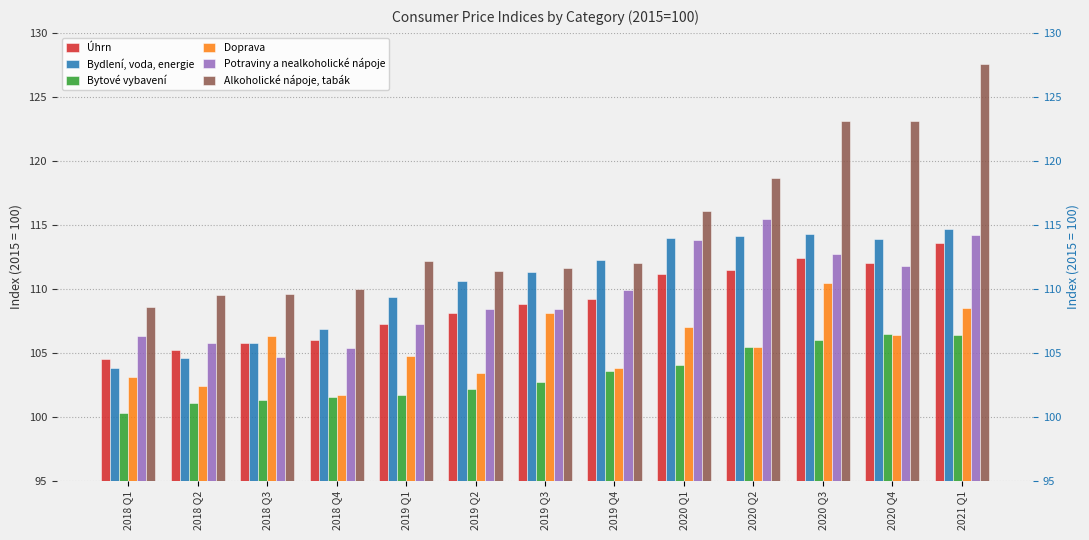

Reading right to left, transcribe all the data shown in this chart.

Úhrn: 113.6	112.0	112.4	111.5	111.2	109.2	108.8	108.1	107.3	106.0	105.8	105.2	104.5
Bydlení, voda, energie: 114.7	113.9	114.3	114.1	114.0	112.3	111.3	110.6	109.4	106.9	105.8	104.6	103.8
Bytové vybavení: 106.4	106.5	106.0	105.5	104.1	103.6	102.7	102.2	101.7	101.6	101.3	101.1	100.3
Doprava: 108.5	106.4	110.5	105.5	107.0	103.8	108.1	103.4	104.8	101.7	106.3	102.4	103.1
Potraviny a nealkoholické nápoje: 114.2	111.8	112.7	115.5	113.8	109.9	108.4	108.4	107.3	105.4	104.7	105.8	106.3
Alkoholické nápoje, tabák: 127.6	123.1	123.1	118.7	116.1	112.0	111.6	111.4	112.2	110.0	109.6	109.5	108.6